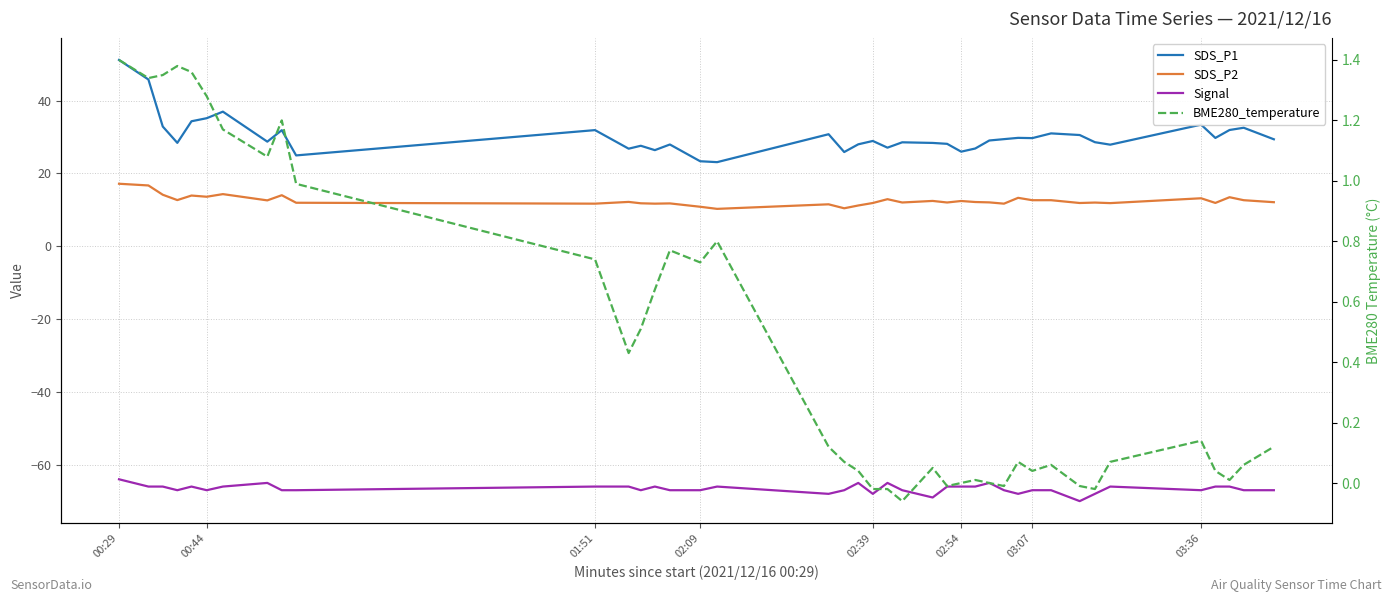

True or false: BME280_temperature and Signal cross at least once.

False